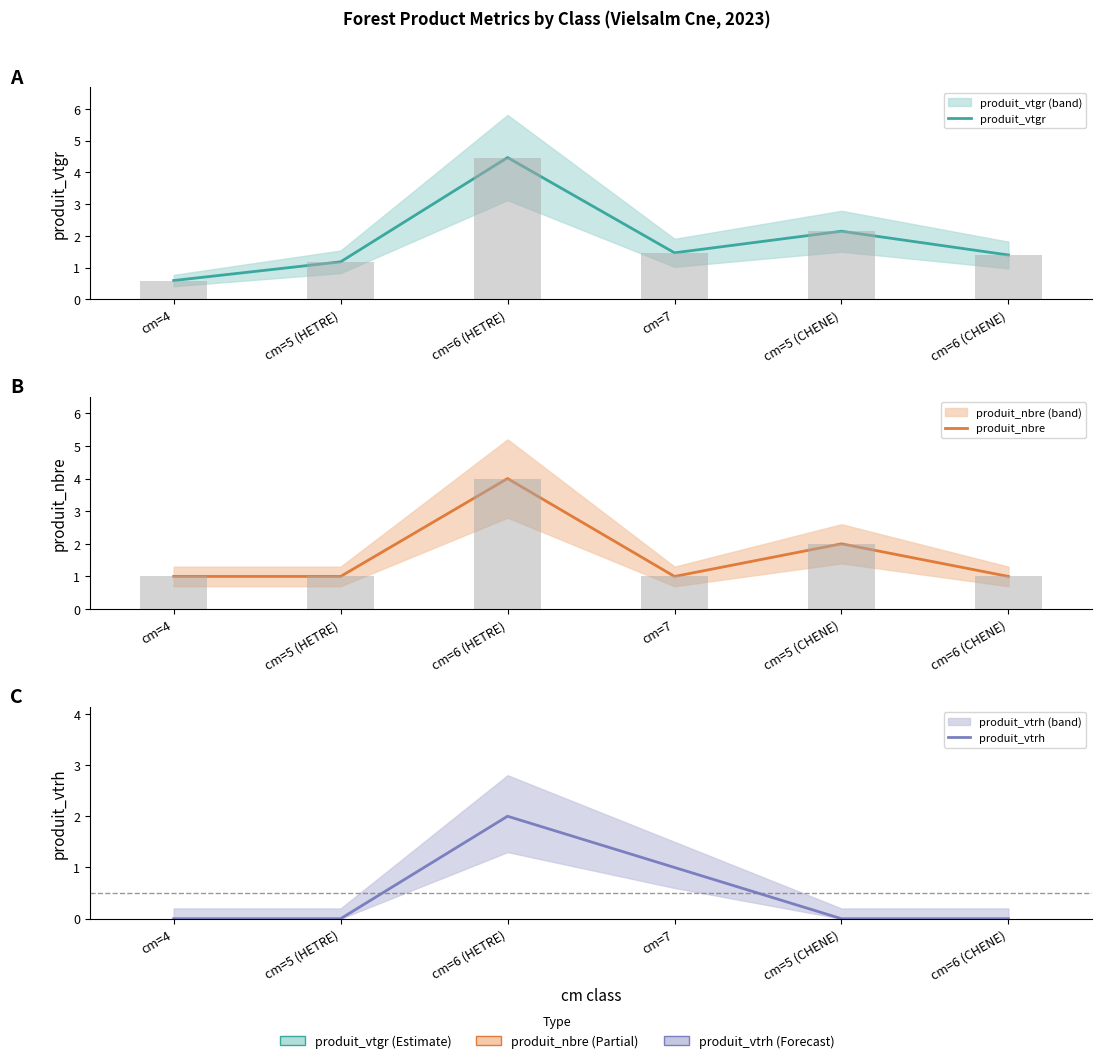

List the labels in order of produit_vtgr value, largest first.

cm=6 (HETRE), cm=5 (CHENE), cm=7, cm=6 (CHENE), cm=5 (HETRE), cm=4